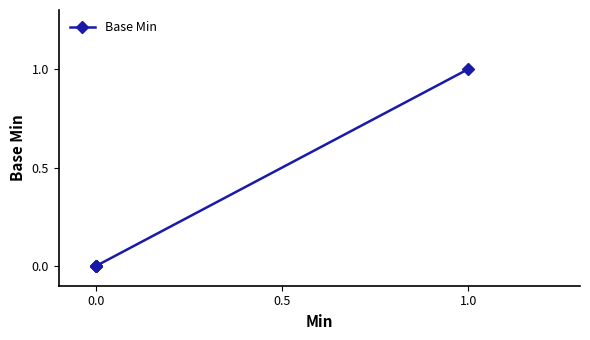

True or false: the data has more than 2 interior local peaks.

False